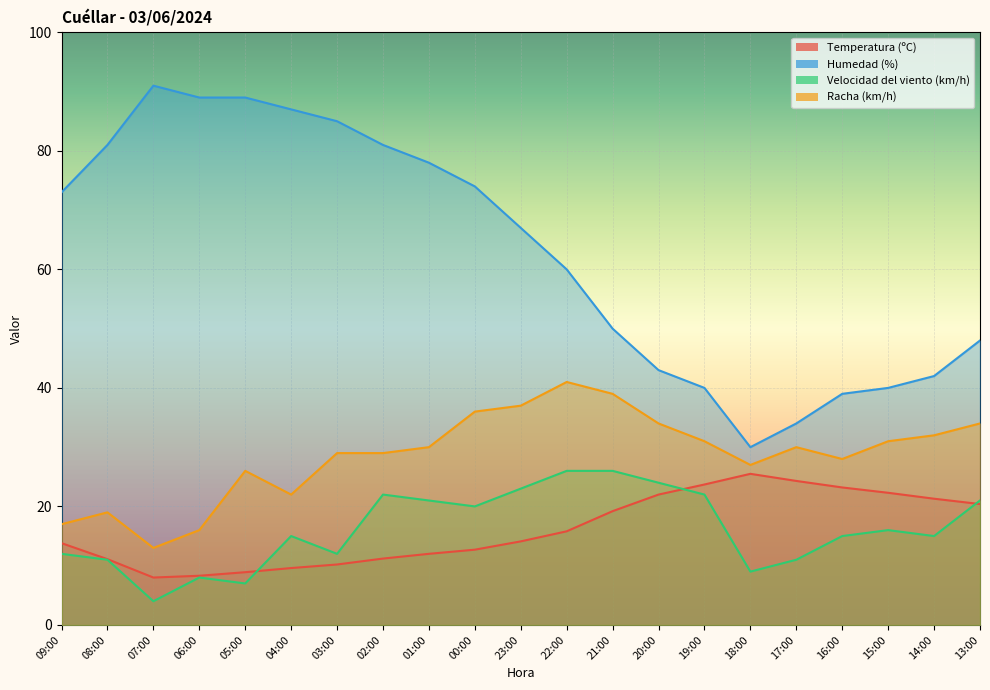

Which series has the widest spread of values?

Humedad (%)